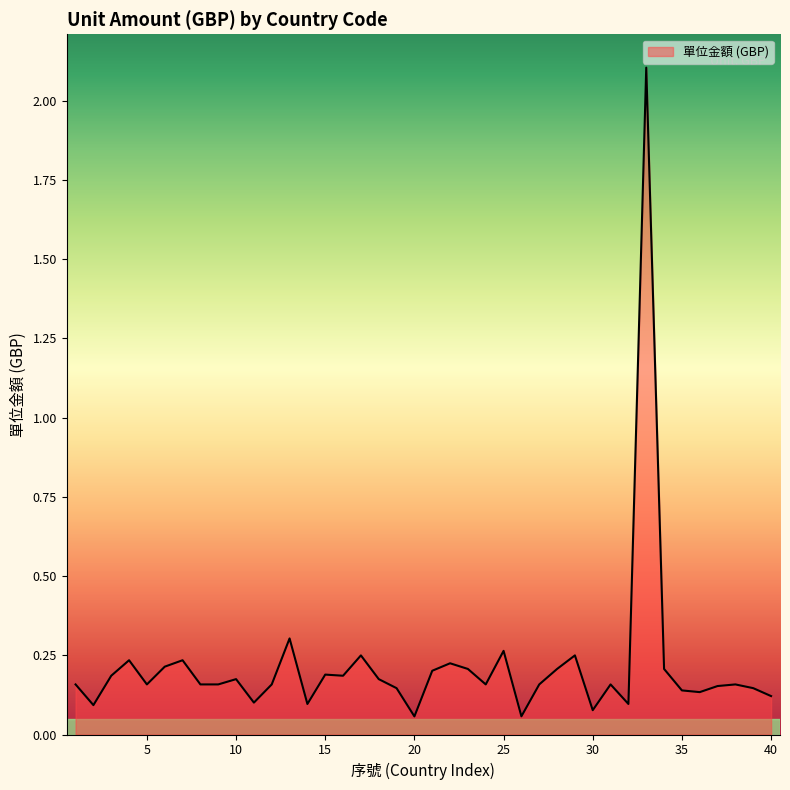

What is the maximum value shown in the chart?

2.1